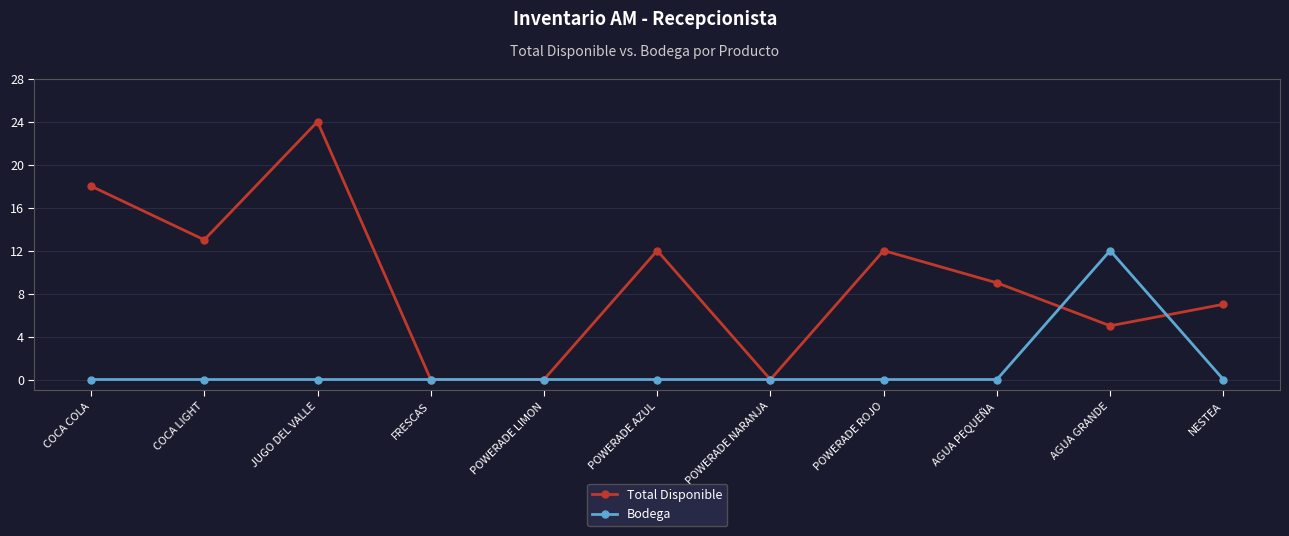

How many lines are shown in the chart?

2